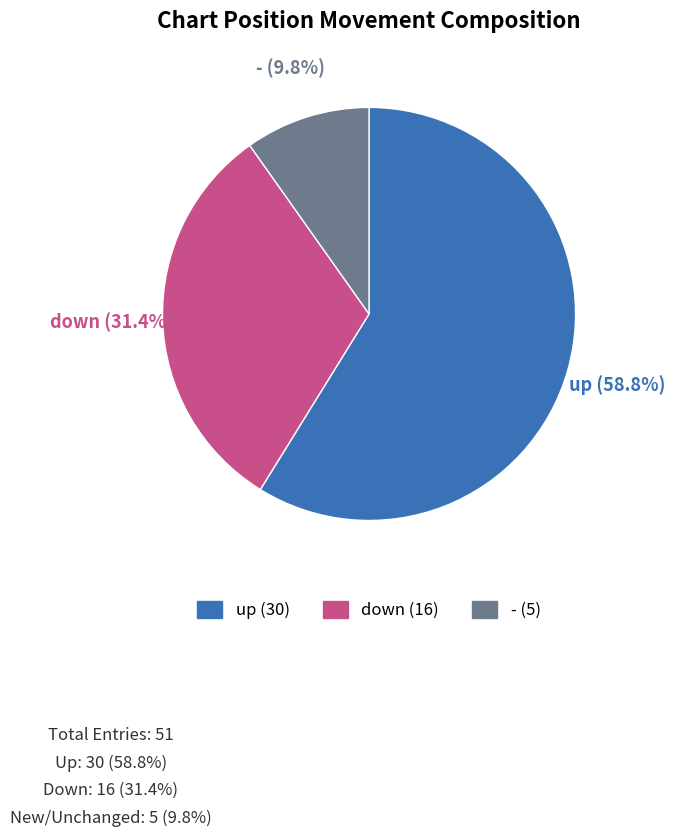

Is there a majority slice in this chart?

Yes